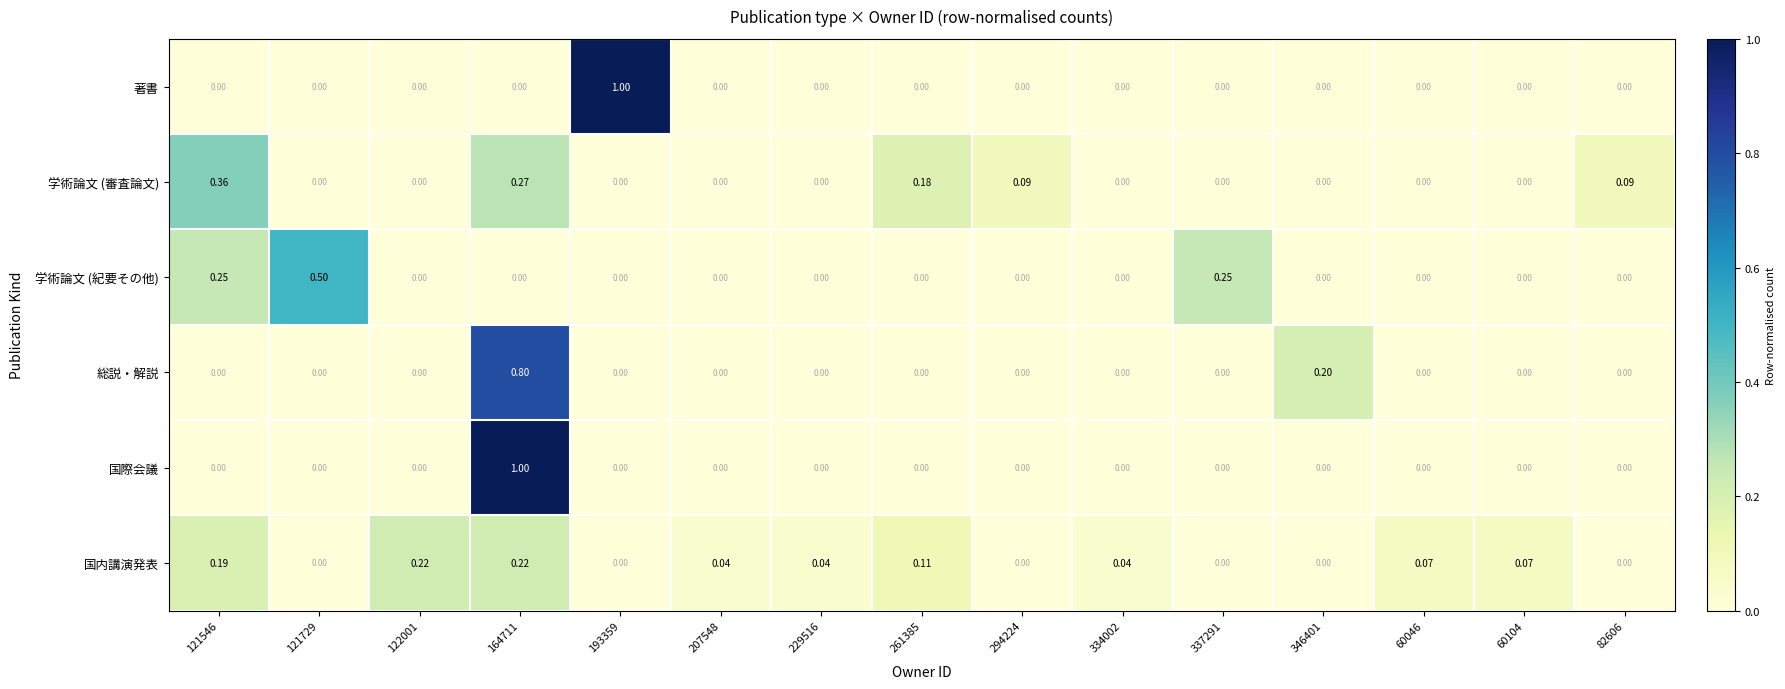

What is the maximum value shown in the chart?

1.0